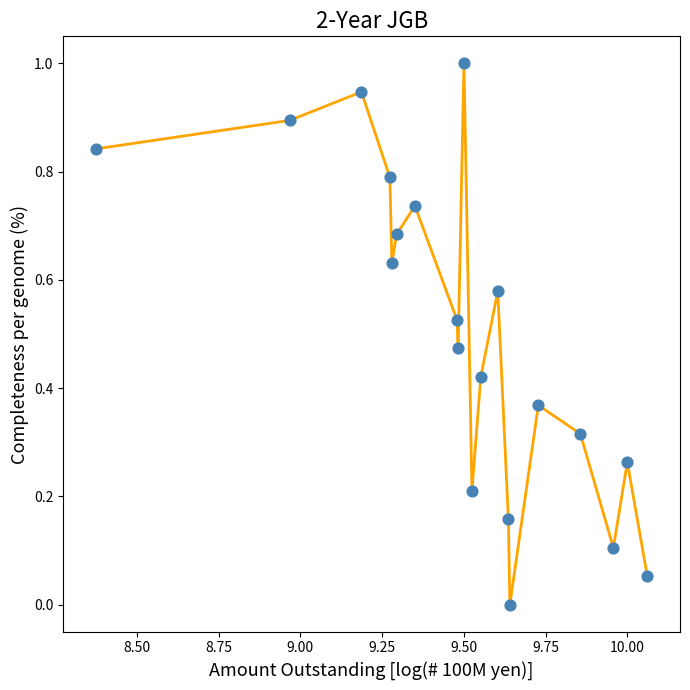

What is the range of X values (max minus min)?

1.7